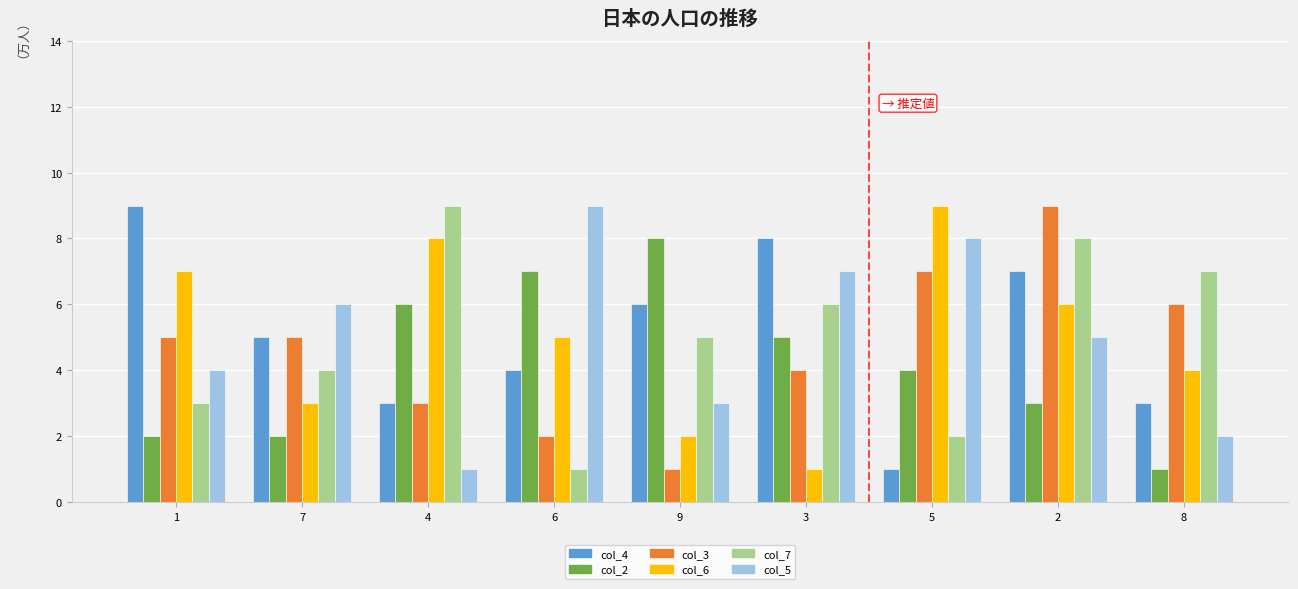

Where is col_7 nearest to the value 5?

9